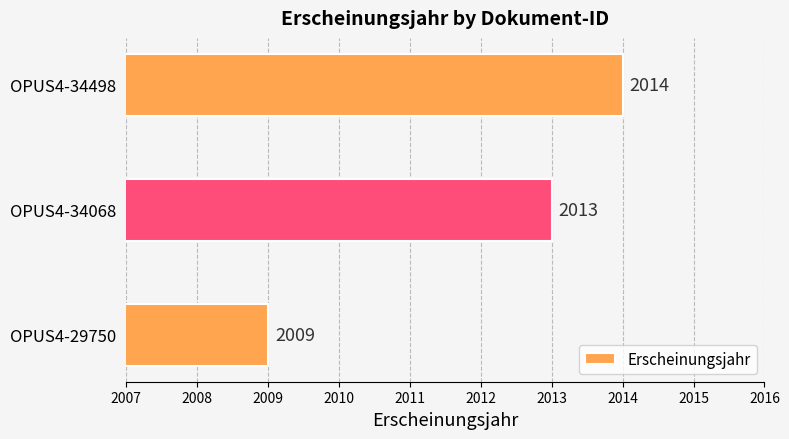

The chart shows a value of 913 at OPUS4-29750. True or false?

False